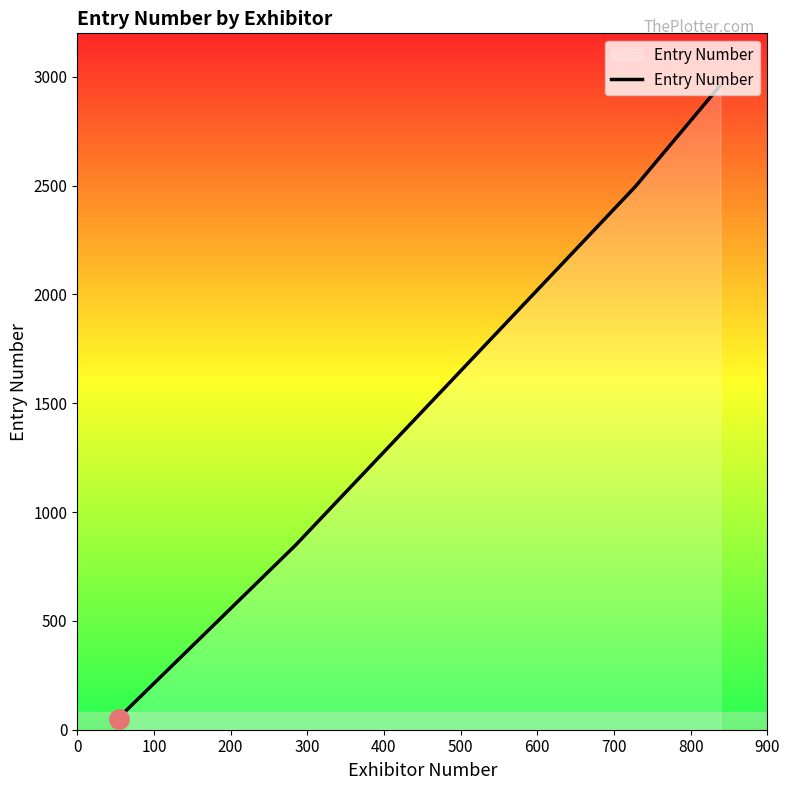

What is the average value?

1285